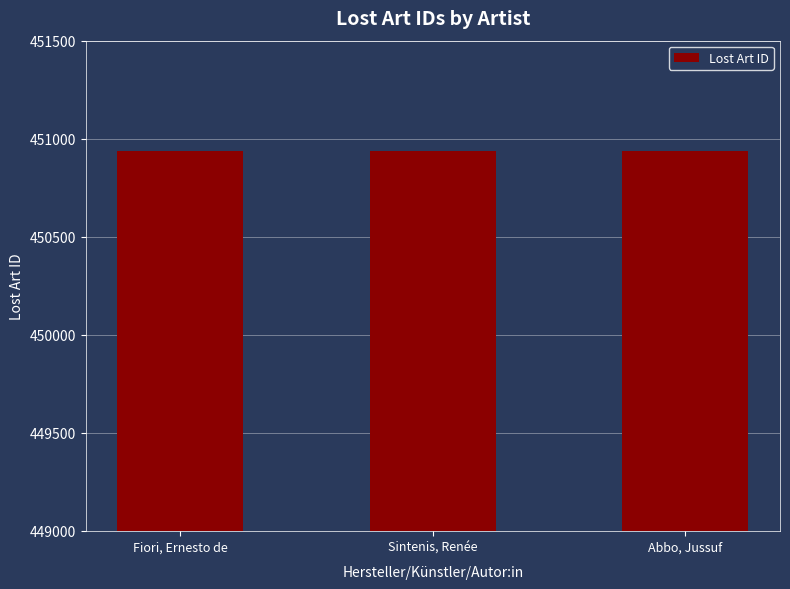

List the labels in order of value, largest first.

Sintenis, Renée, Fiori, Ernesto de, Abbo, Jussuf